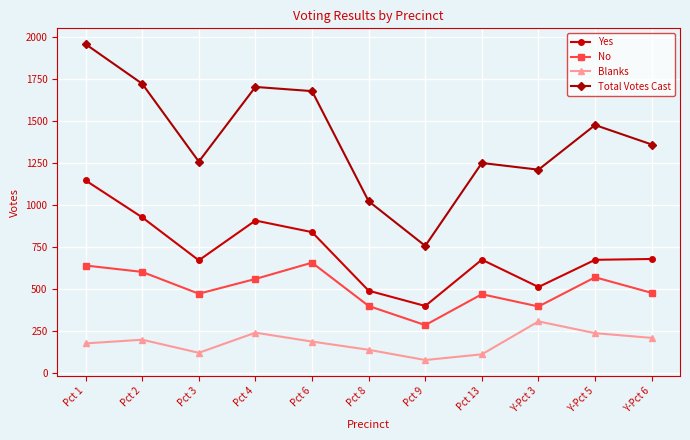

Read the No value at Pct 9.

283